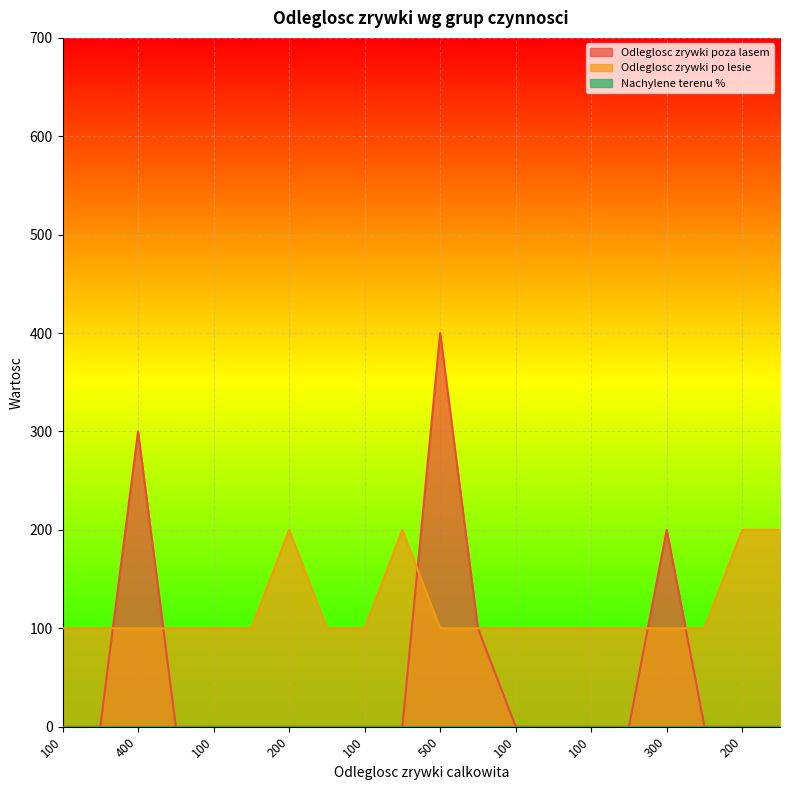

At which category is the sum across all series the highest?

500